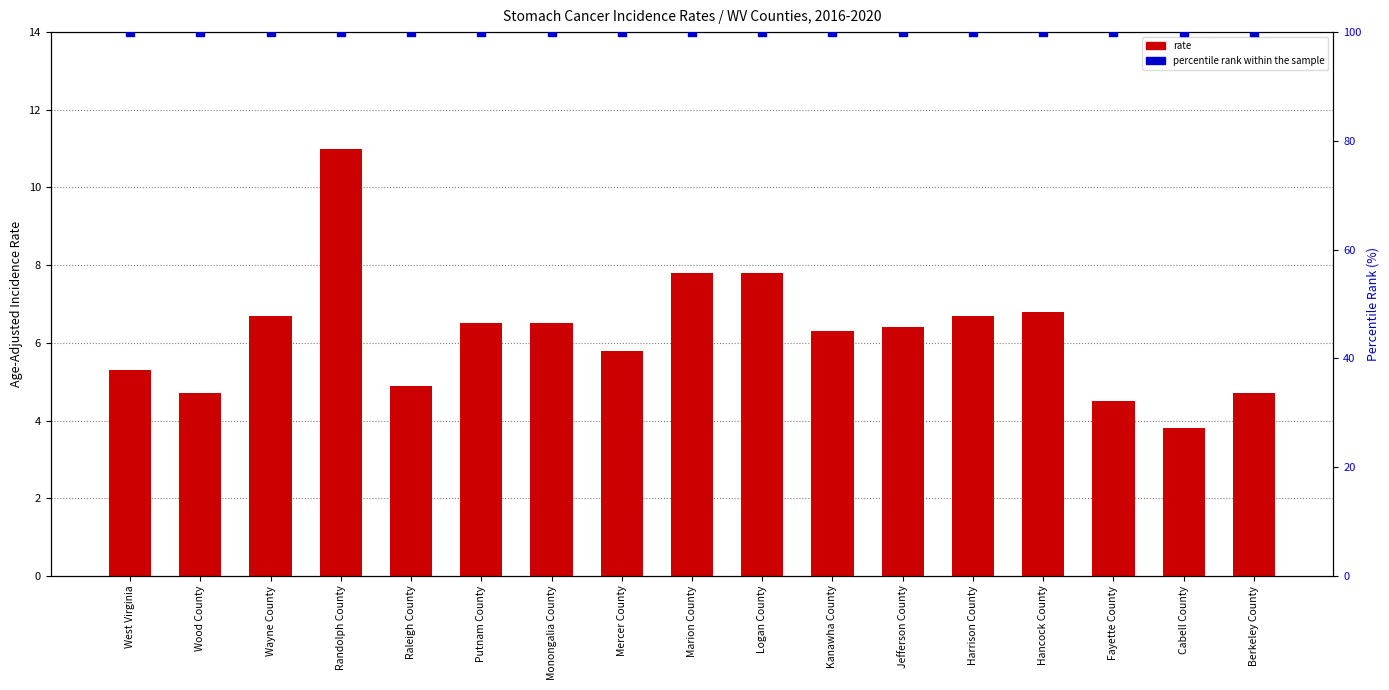

Is the value of rate at Wood County greater than the value of percentile rank within the sample at Raleigh County?

No